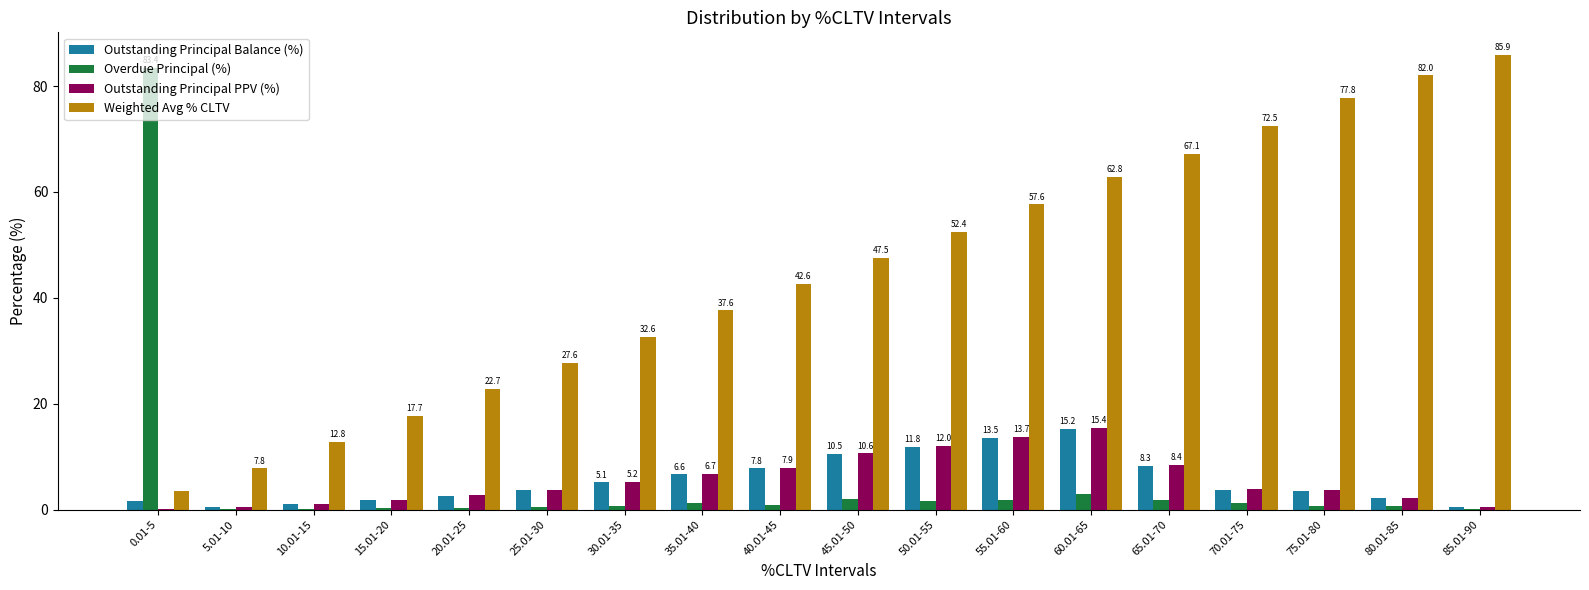

At which label is Weighted Avg % CLTV closest to 44?

40.01-45